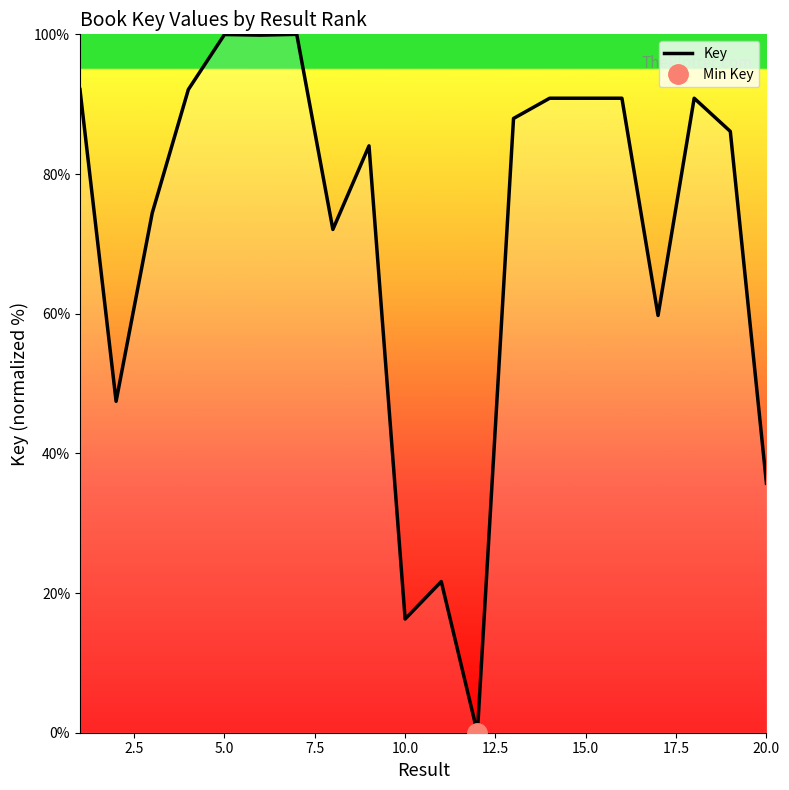

How many data points does each series have?

20